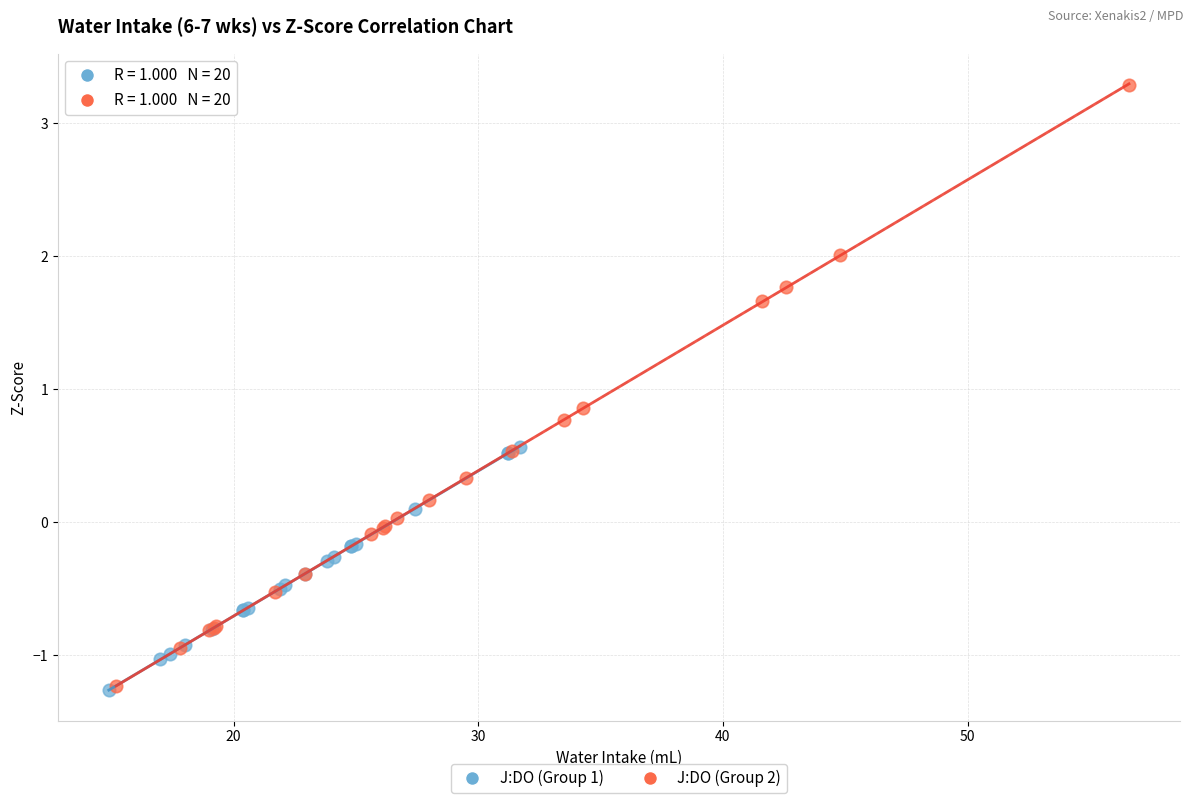

Which series has the largest Y range (max minus min)?

J:DO (Group 2)